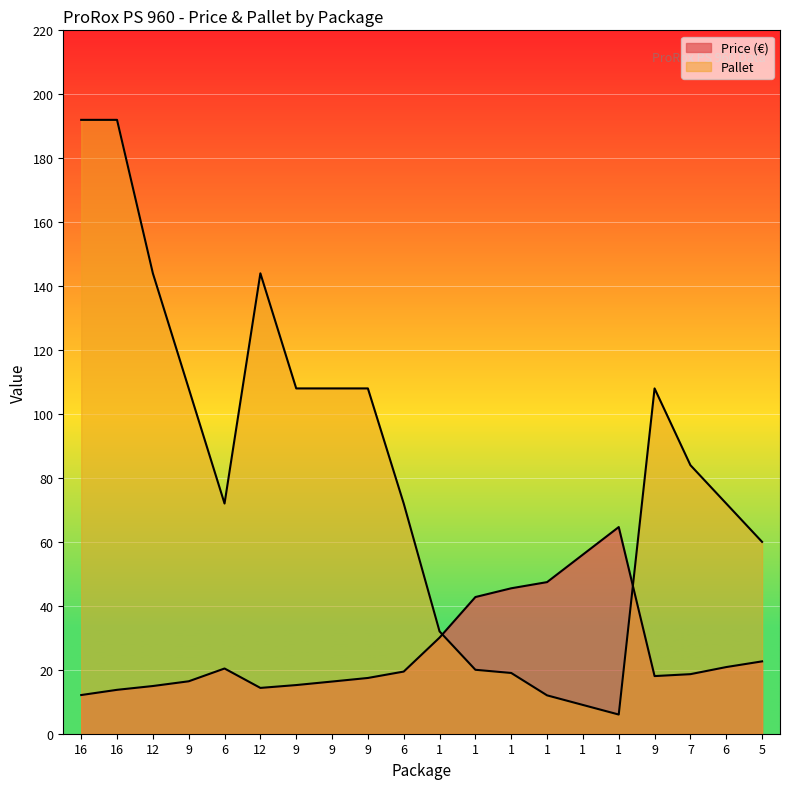

What are all the series names shown in the legend?

Price (€), Pallet